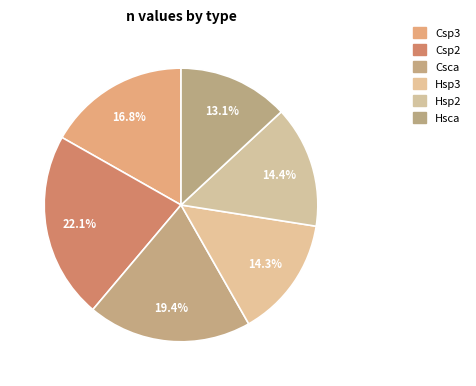

Count the number of slices in the pie.

6